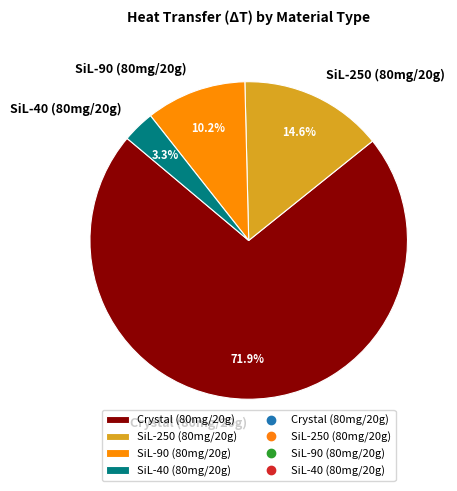

The SiL-250 (80mg/20g) slice represents 4% of the pie. True or false?

False